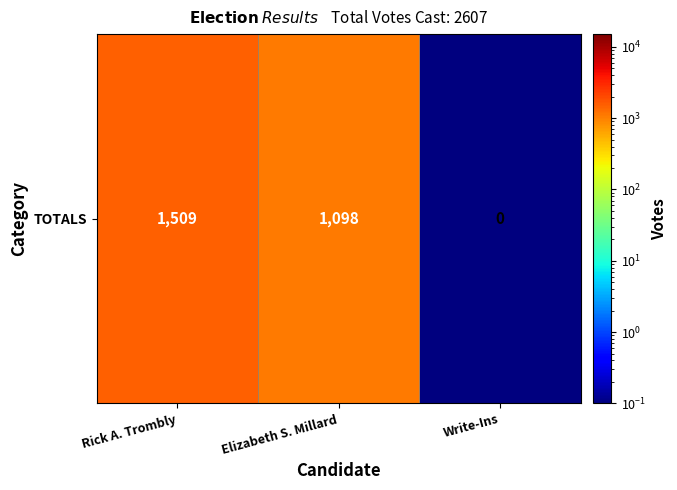

What is the average value?

869.0